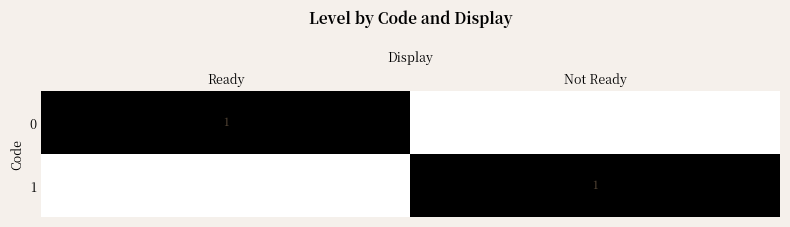

How many data points does each series have?

2